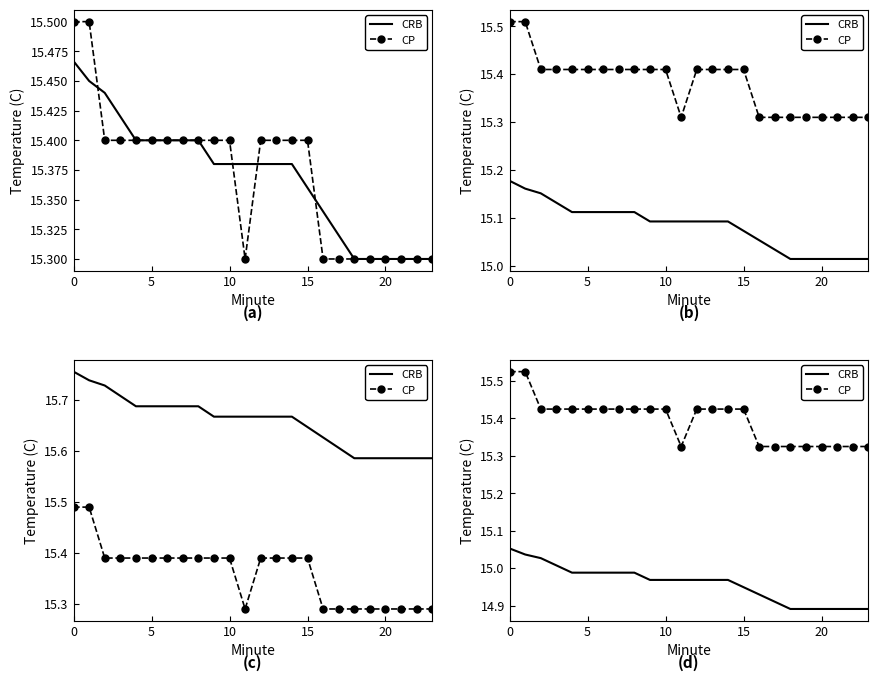

How many lines are shown in the chart?

2